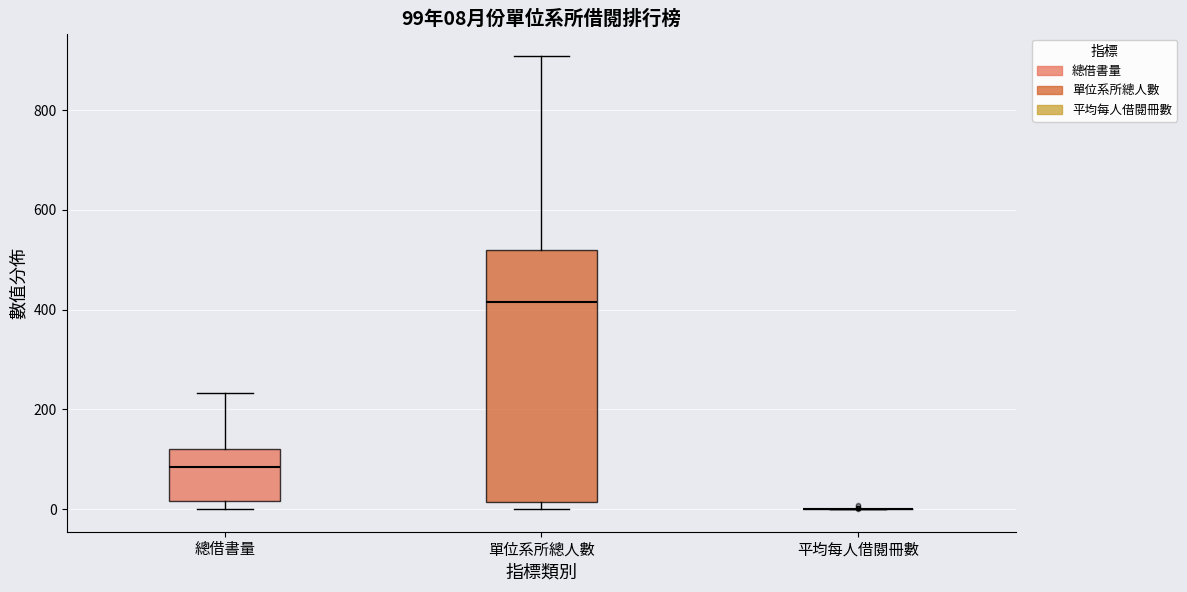

Which box is the tallest, from its lower edge to its upper edge?

單位系所總人數